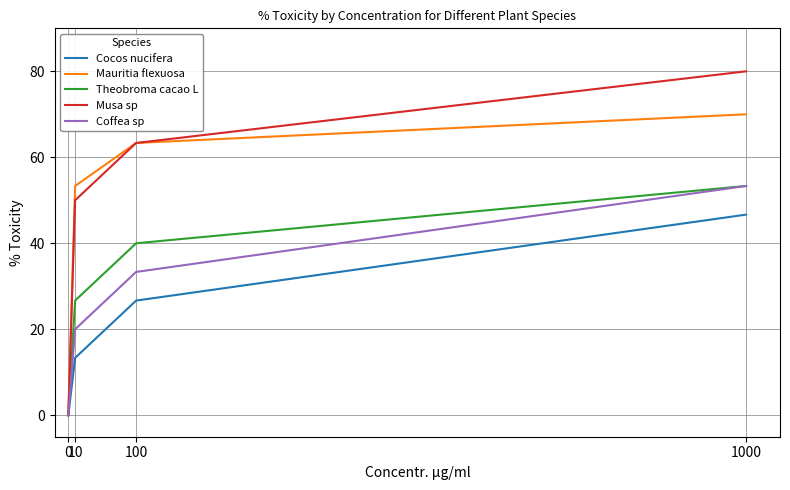

Reading left to right, extract all data points from this chart.

Cocos nucifera: 0.0	13.3	26.7	46.7
Mauritia flexuosa: 0.0	53.3	63.3	70.0
Theobroma cacao L: 0.0	26.7	40.0	53.3
Musa sp: 0.0	50.0	63.3	80.0
Coffea sp: 0.0	20.0	33.3	53.3